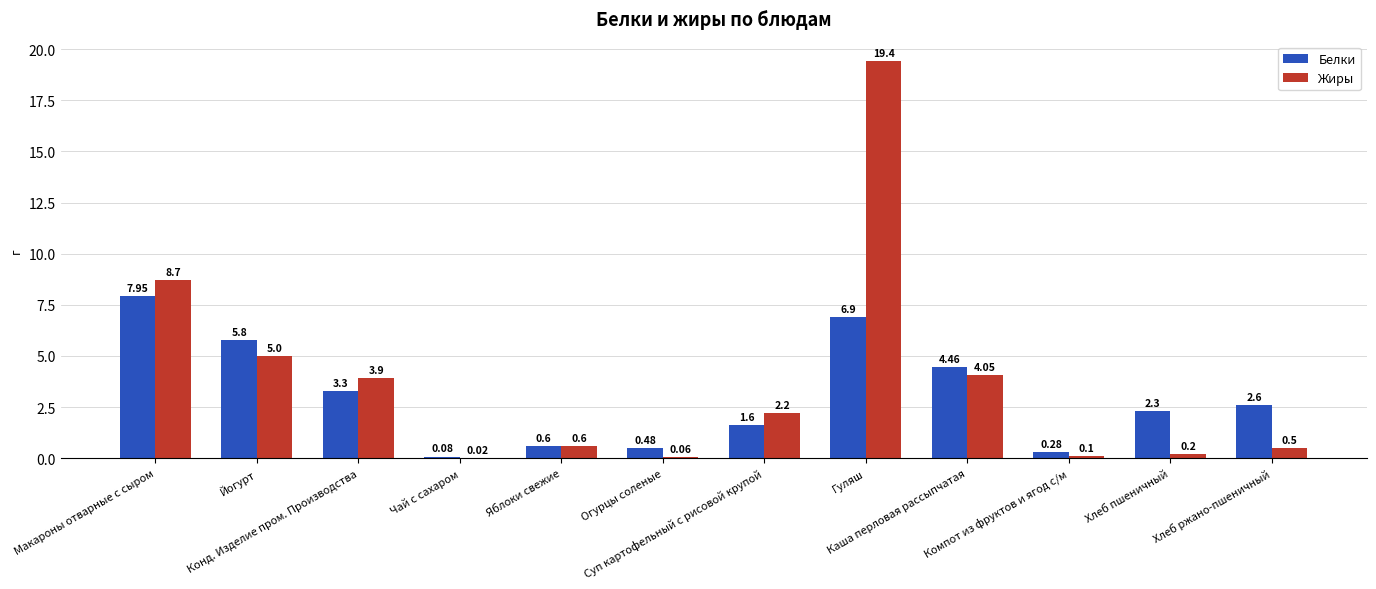

Which series has the largest total across all categories?

Жиры